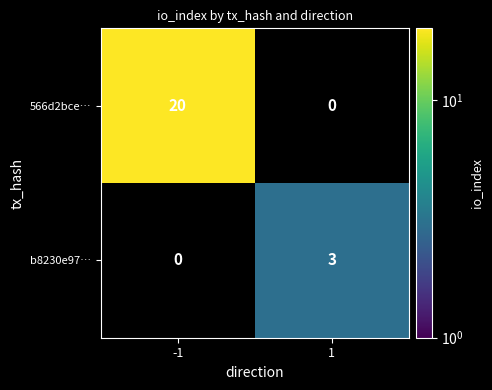

Which series has the largest total across all categories?

566d2bce…